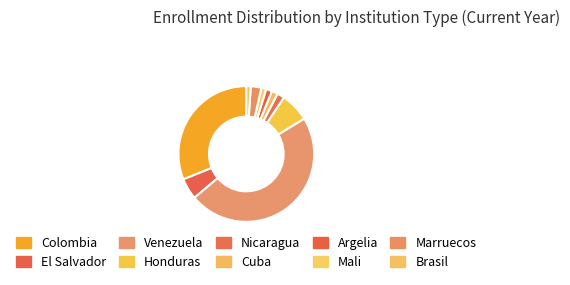

The Cuba slice represents 8% of the pie. True or false?

False